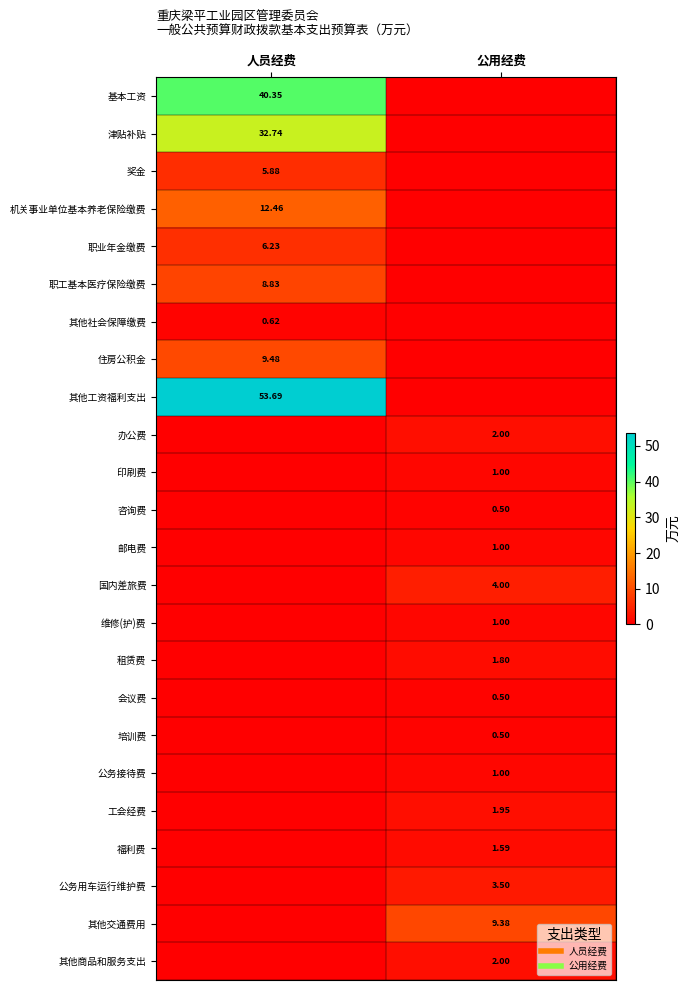

The value of 国内差旅费 at 人员经费 is -2.2. True or false?

False